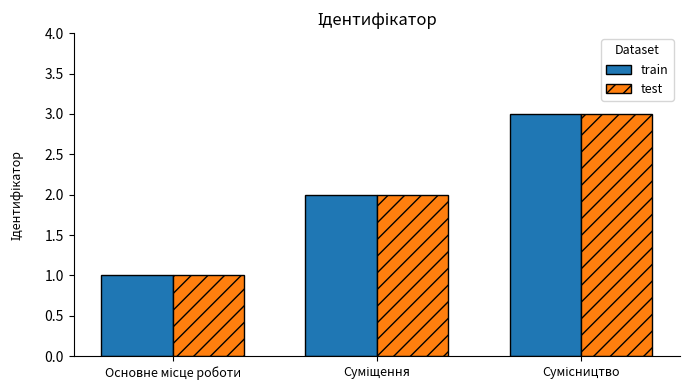

What is the highest value of the test series?

3